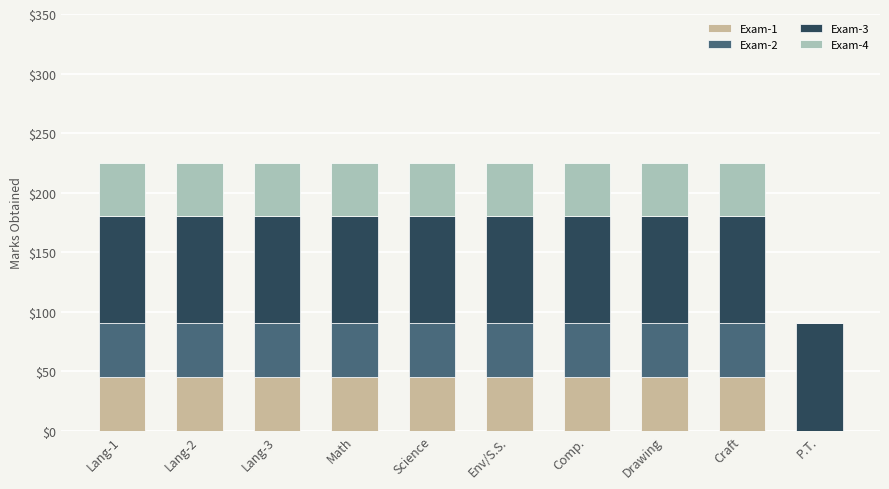

What is the total value across all series at P.T.?

90